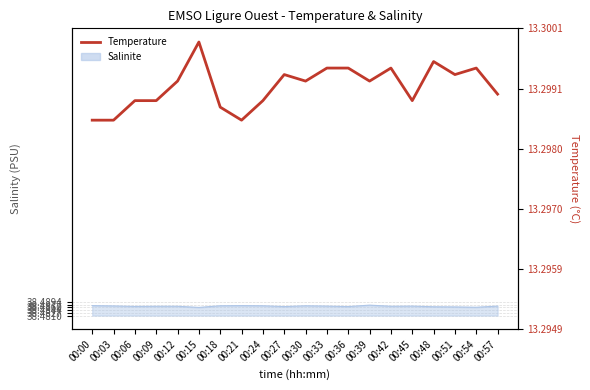

At which category does the data reach its first local valley?

00:21